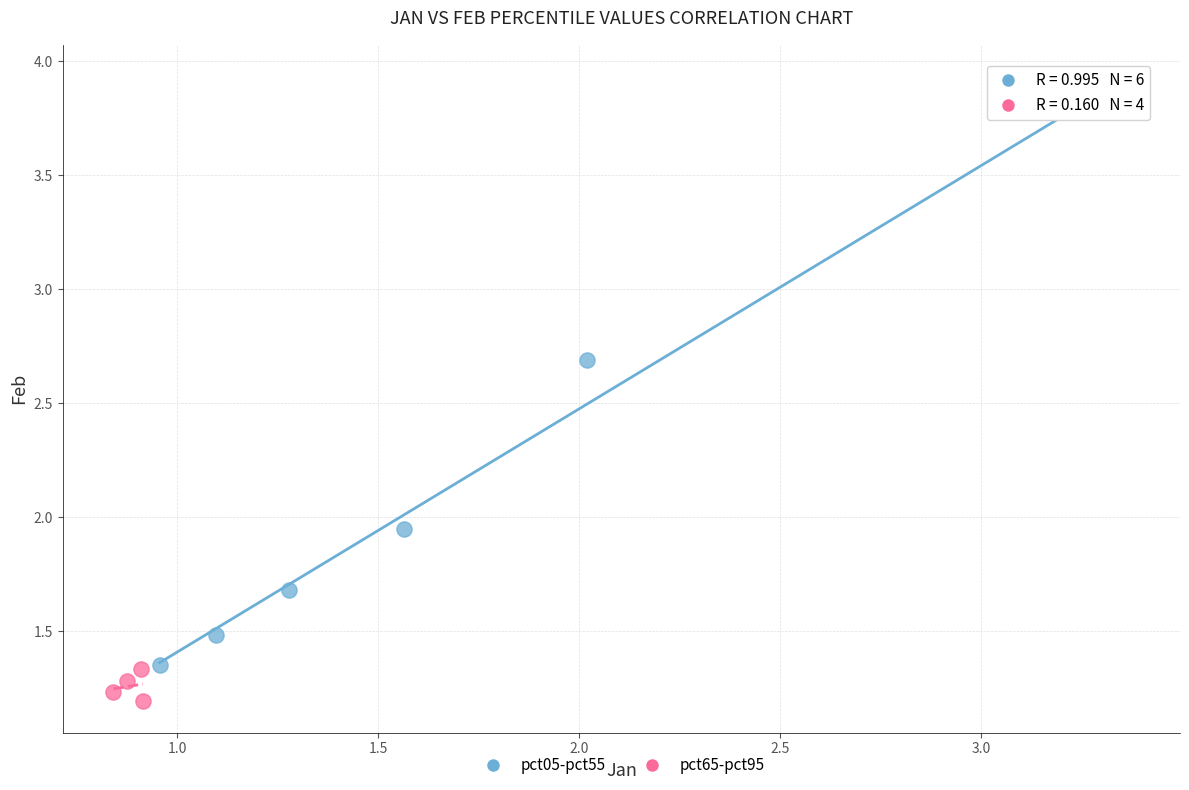

Which series contains the lowest Y value?

pct65-pct95